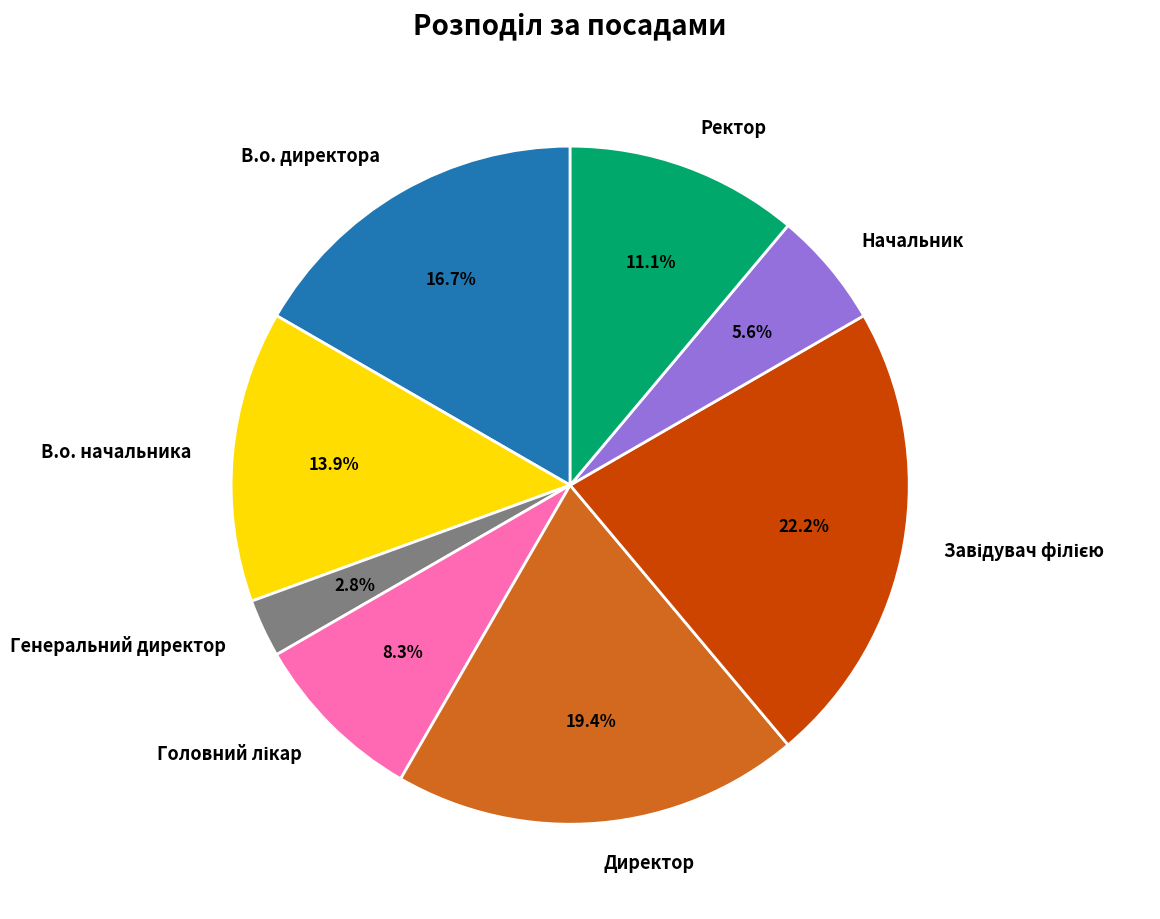

To the nearest percent, what is the difference between the Начальник and Генеральний директор slice percentages?

3%